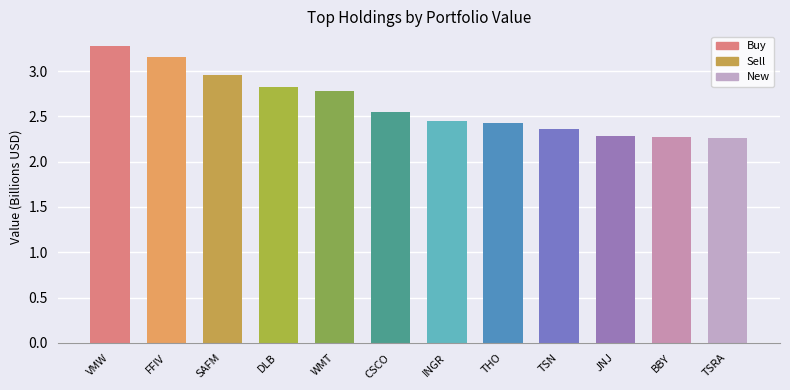

What is the change in value from WMT to TSN?

-0.4